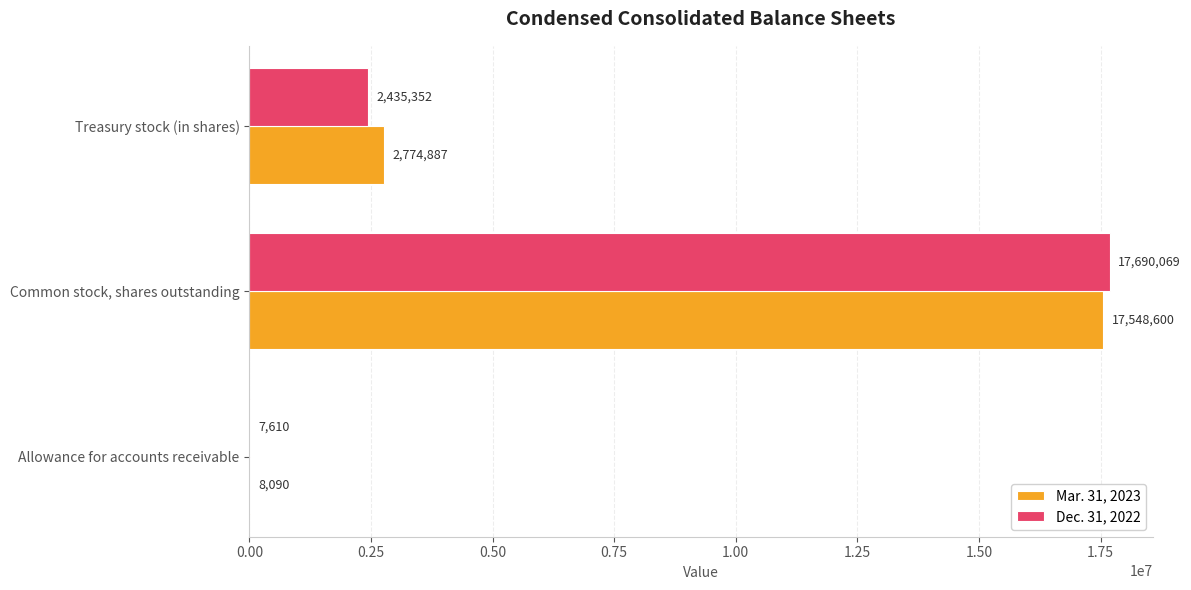

At which label is Dec. 31, 2022 closest to 8848839?

Treasury stock (in shares)